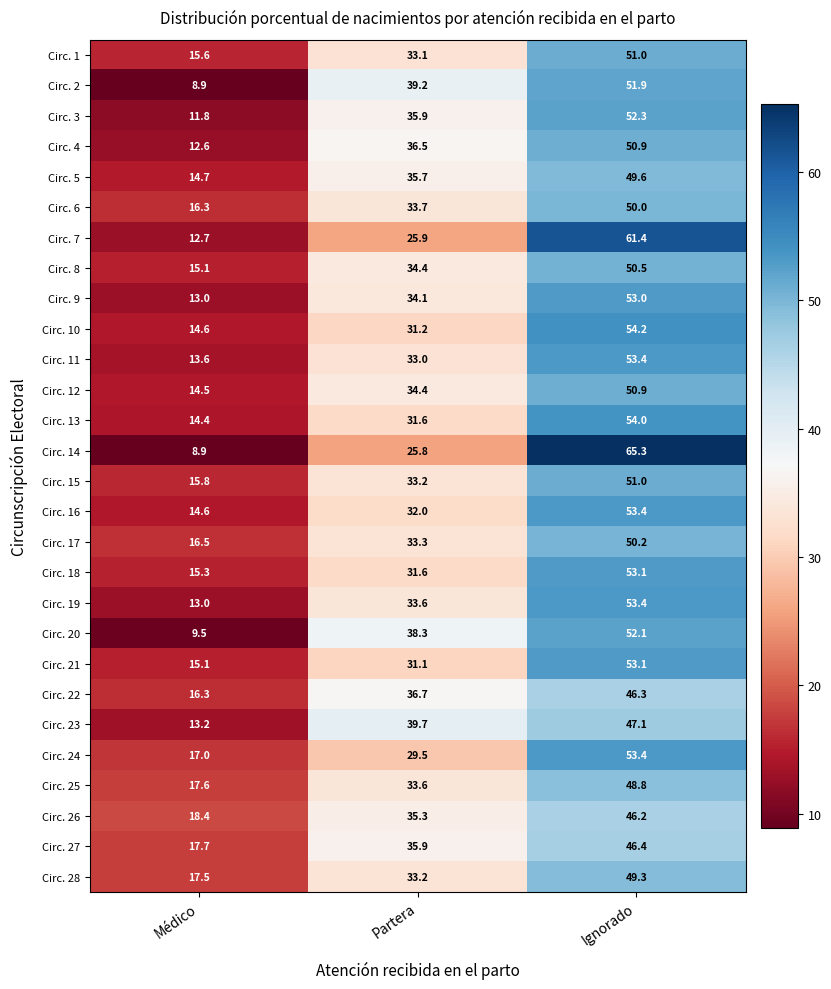

Which category has the lowest value across all series?

Médico